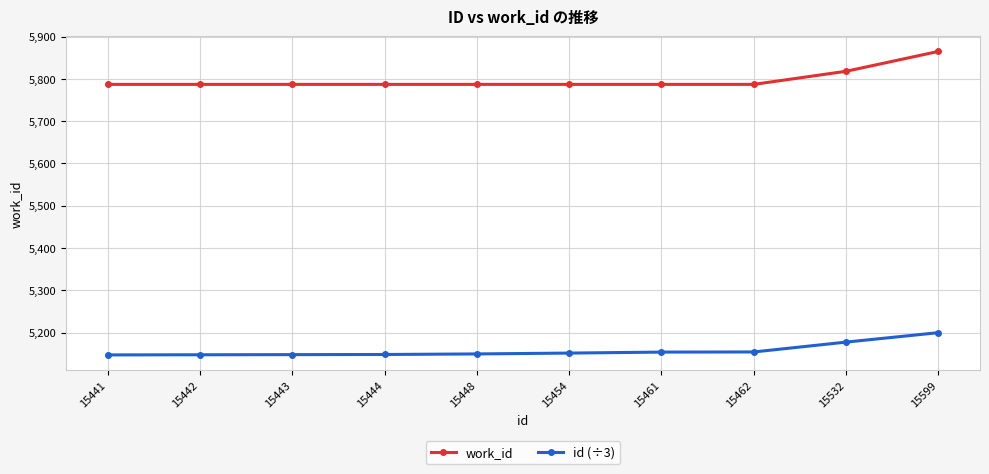

Count the number of data series in this chart.

2